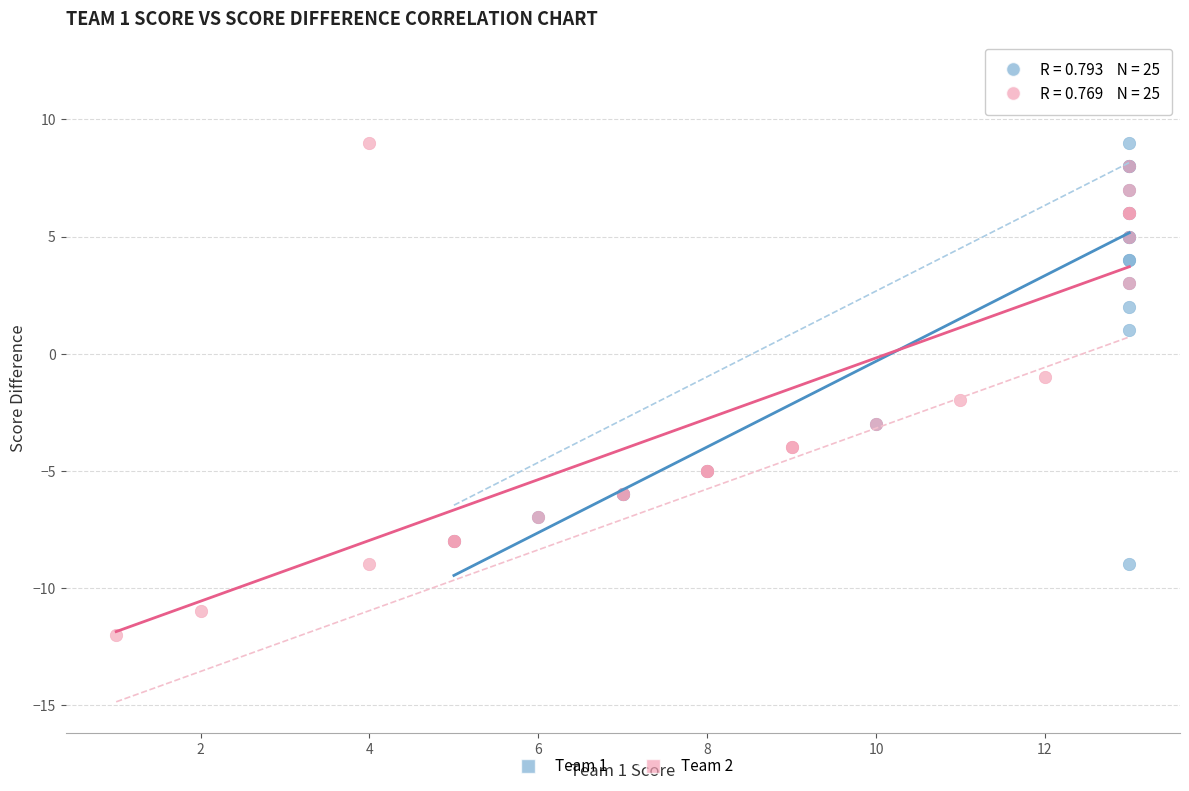

What are all the series names shown in the legend?

Team 1, Team 2